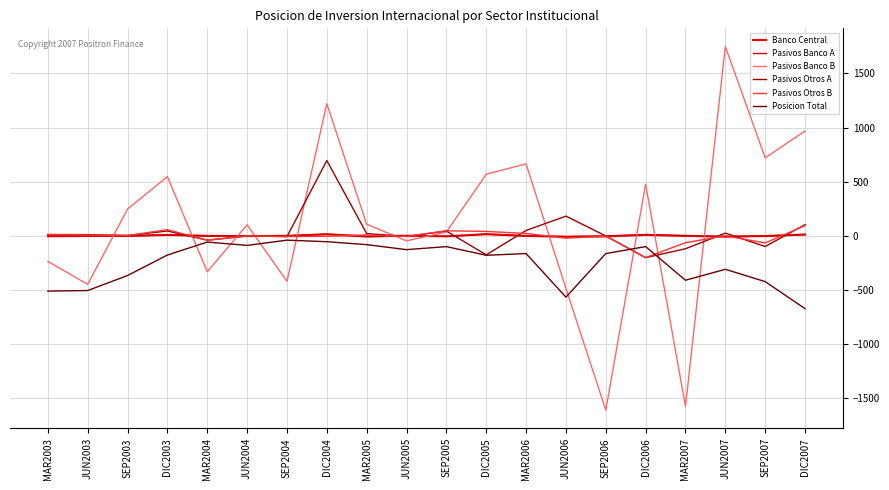

Which series changed the most between SEP2003 and DIC2004?

Pasivos Banco B